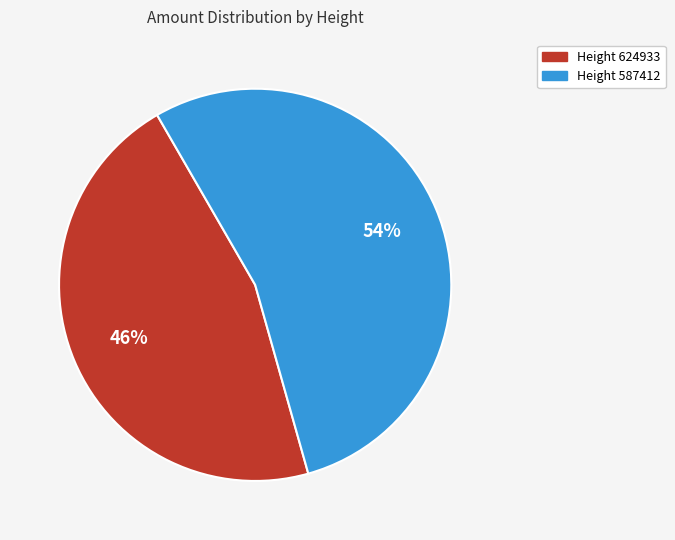

How many slices are in this pie chart?

2